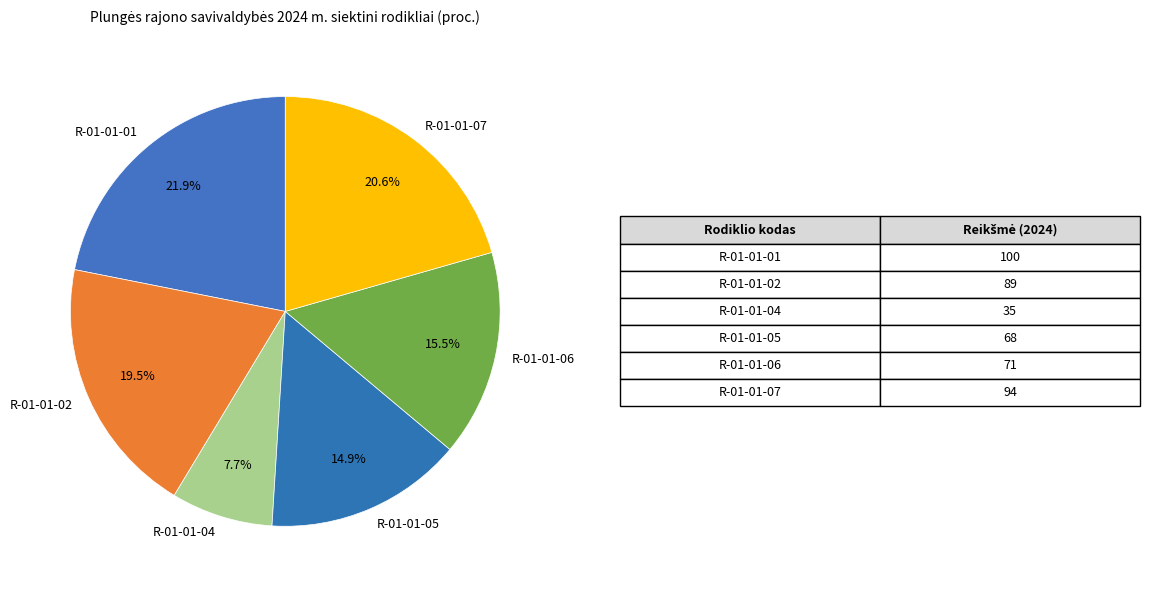

Do R-01-01-06 and R-01-01-05 together represent more than half of the pie?

No